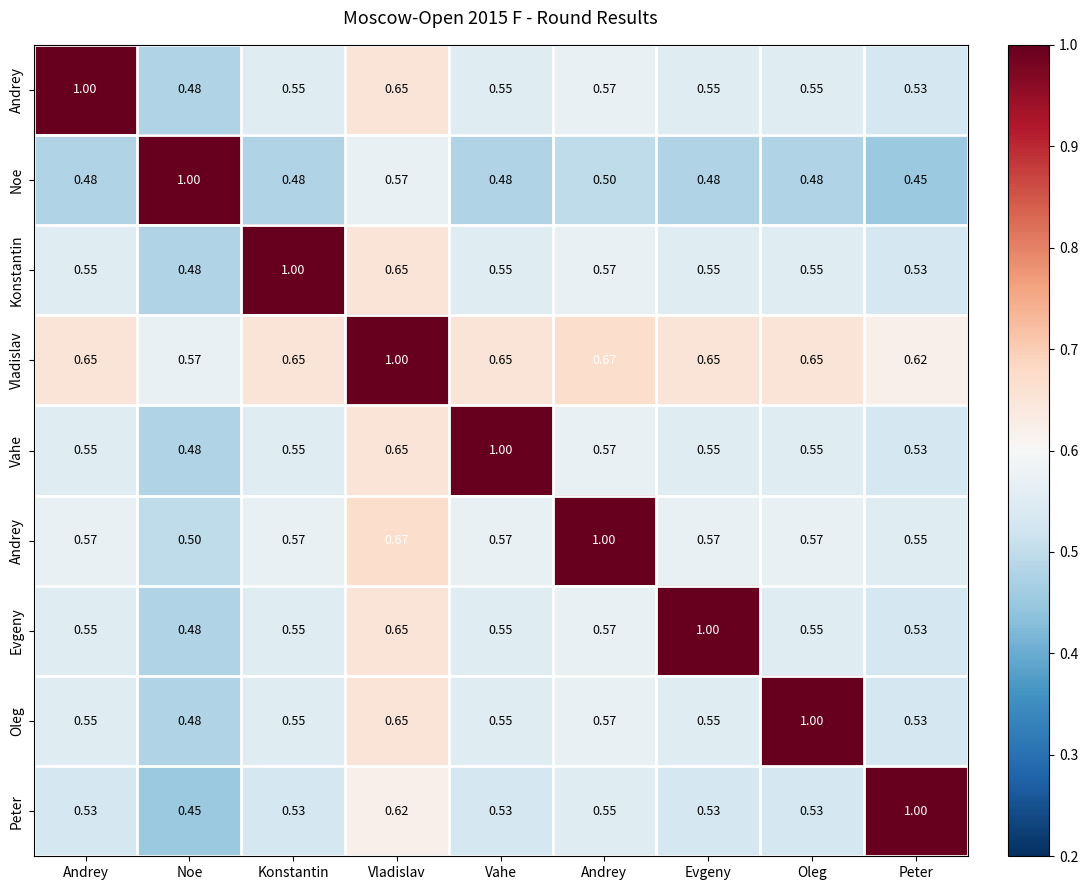

What is the total value across all series at Vladislav?

6.1